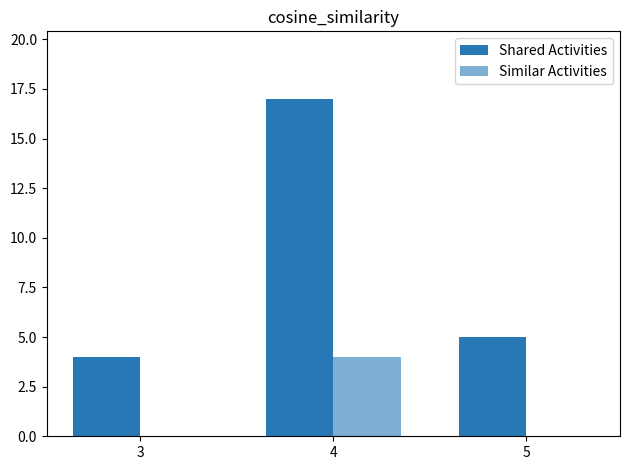

How many distinct data groups are displayed?

2